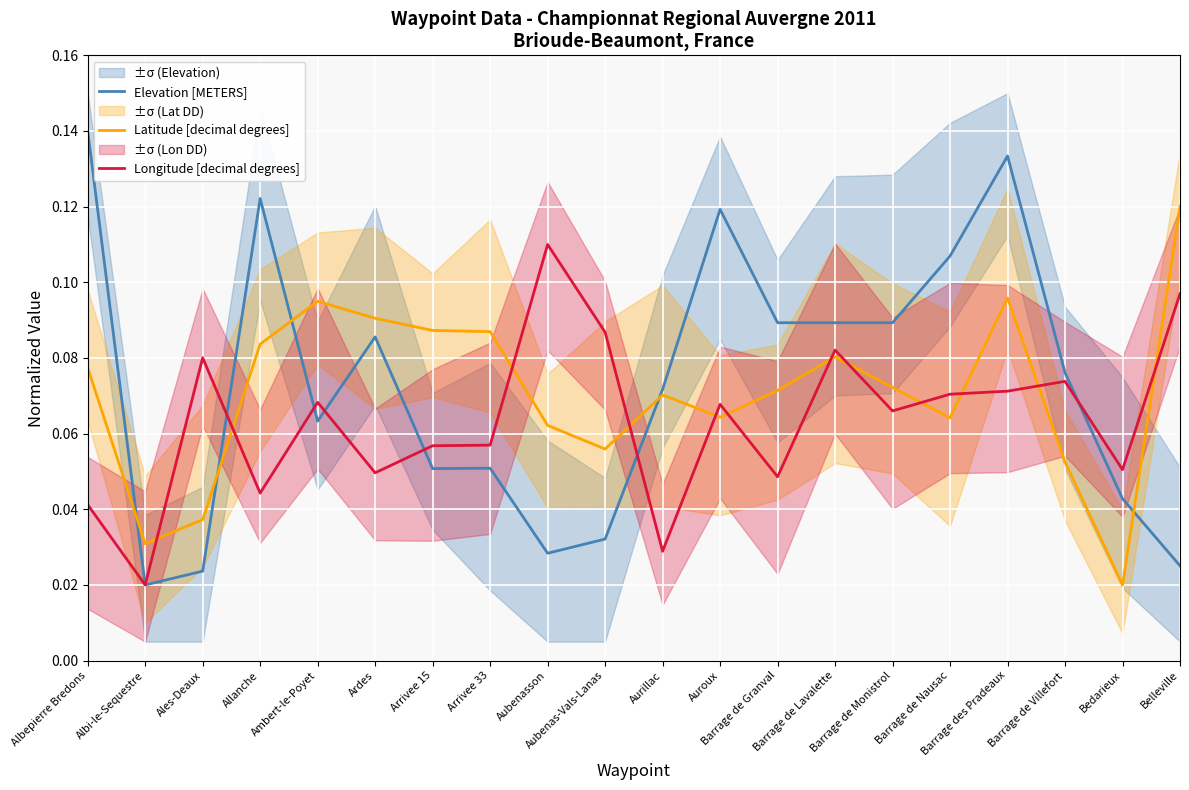

Which series has the widest spread of values?

Elevation [METERS]